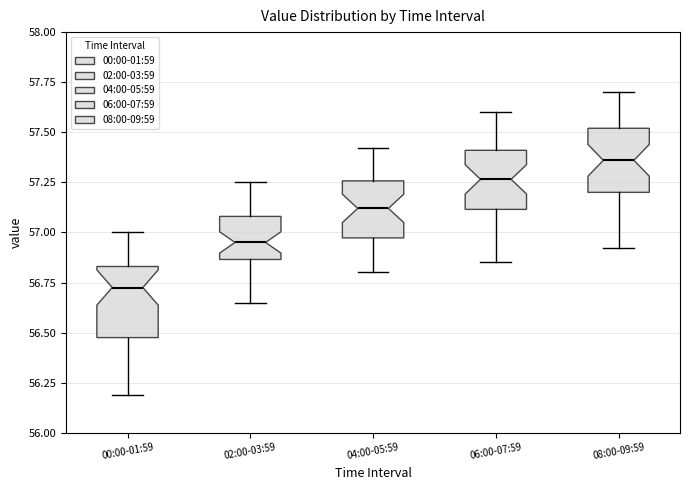

Where is the lower edge of the box for 04:00-05:59 on the y-axis? The values are not printed on the chart, so give them approximately, as read against the axis.

56.95